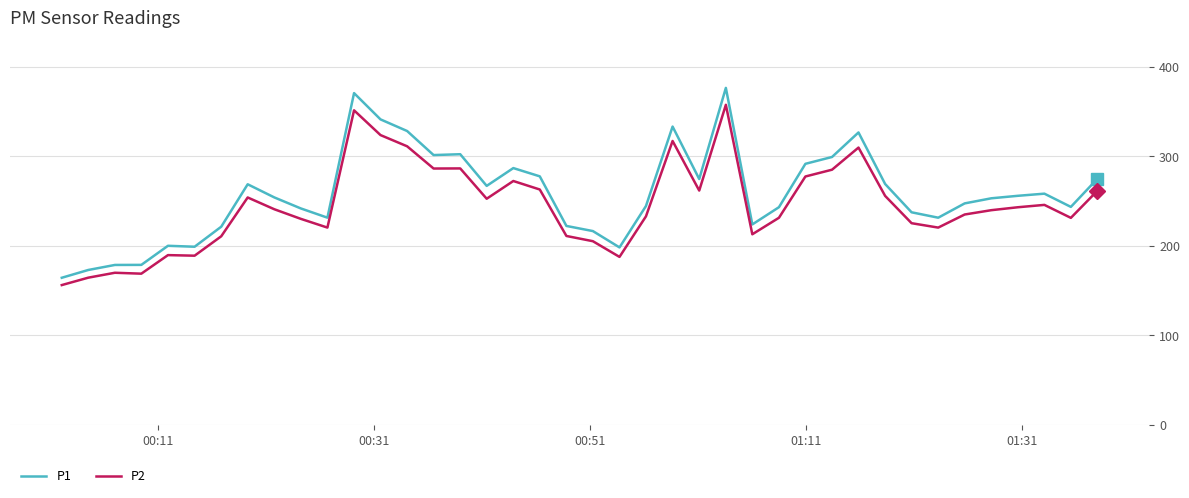

Which series has the largest range (max minus min)?

P1